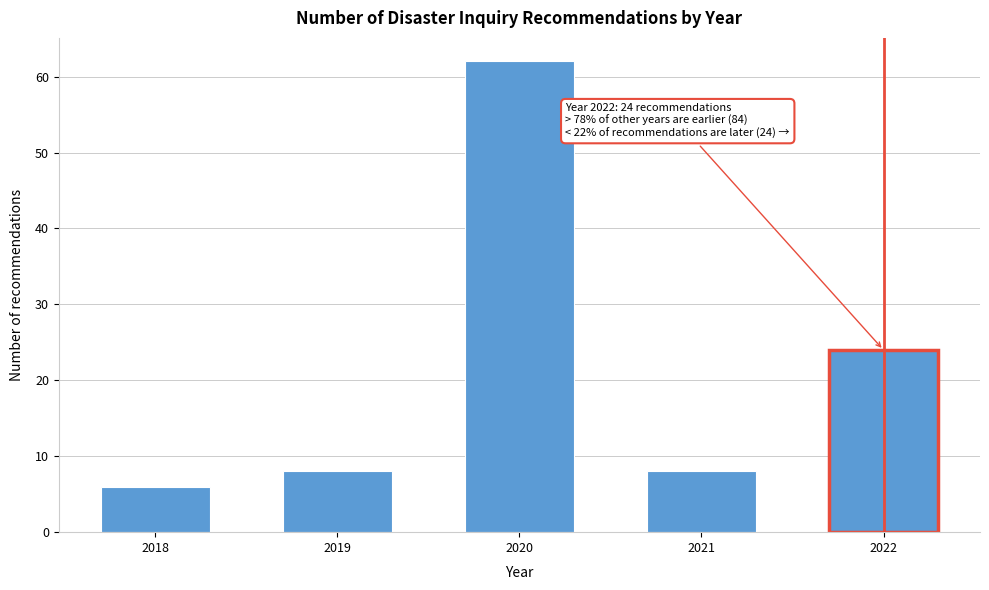

Reading left to right, extract all data points from this chart.

2018=6	2019=8	2020=62	2021=8	2022=24